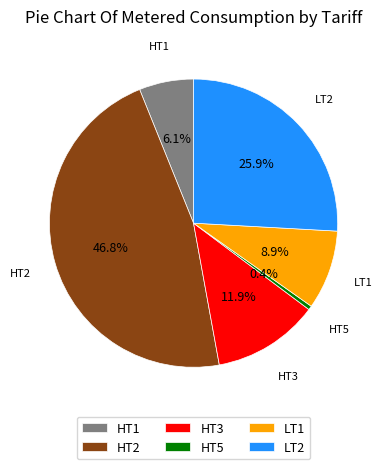

Is it true that HT3 is 20% of the pie?

False